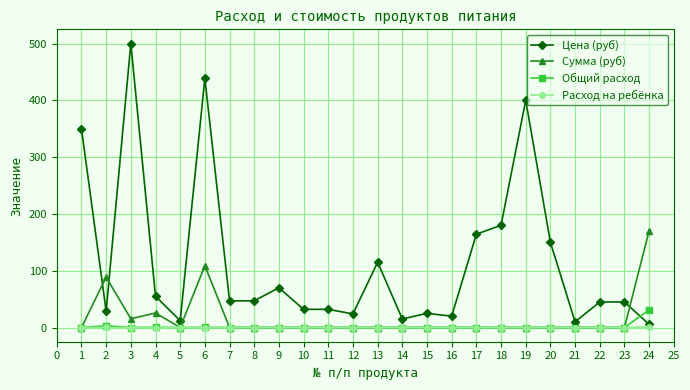

Rank the series by their maximum value, from highest to lowest.

Цена (руб), Сумма (руб), Общий расход, Расход на ребёнка